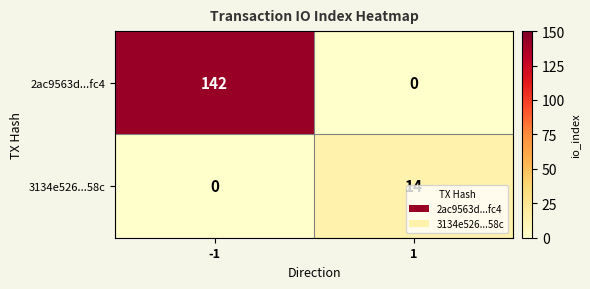

What is the difference between the maximum and minimum values in the 3134e526...58c series?

14